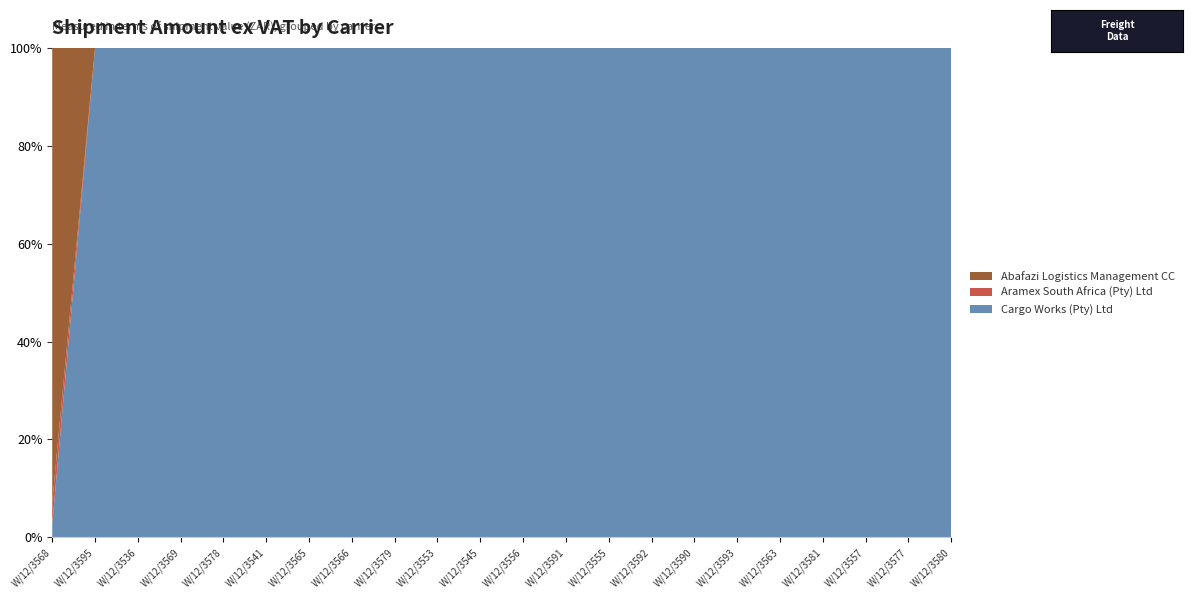

Reading left to right, what are all the values shown in this chart?

Cargo Works (Pty) Ltd: 312.5	312.5	309.0	312.5	374.9	309.0	426.4	312.5	460.8	464.2	462.4	309.0	637.0	605.1	674.9	669.6	1494.7	873.2	883.5	1055.3	1062.2	1096.6
Aramex South Africa (Pty) Ltd: 499.8	0.0	0.0	0.0	0.0	0.0	0.0	0.0	0.0	0.0	0.0	0.0	0.0	0.0	0.0	0.0	0.0	0.0	0.0	0.0	0.0	0.0
Abafazi Logistics Management CC: 10594.8	0.0	0.0	0.0	0.0	0.0	0.0	0.0	0.0	0.0	0.0	0.0	0.0	0.0	0.0	0.0	0.0	0.0	0.0	0.0	0.0	0.0